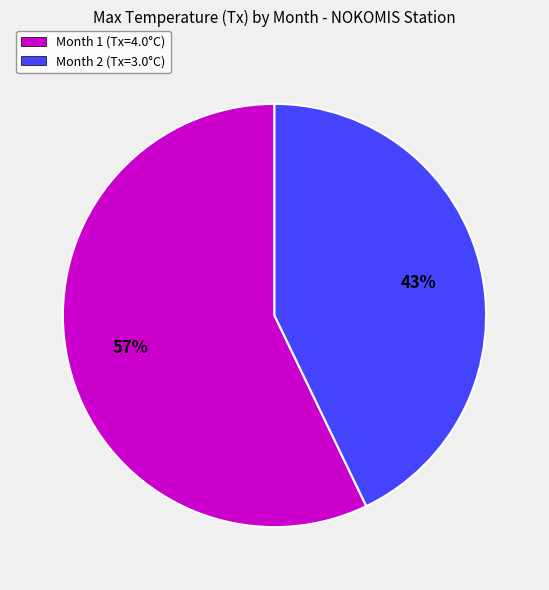

How many slices are in this pie chart?

2